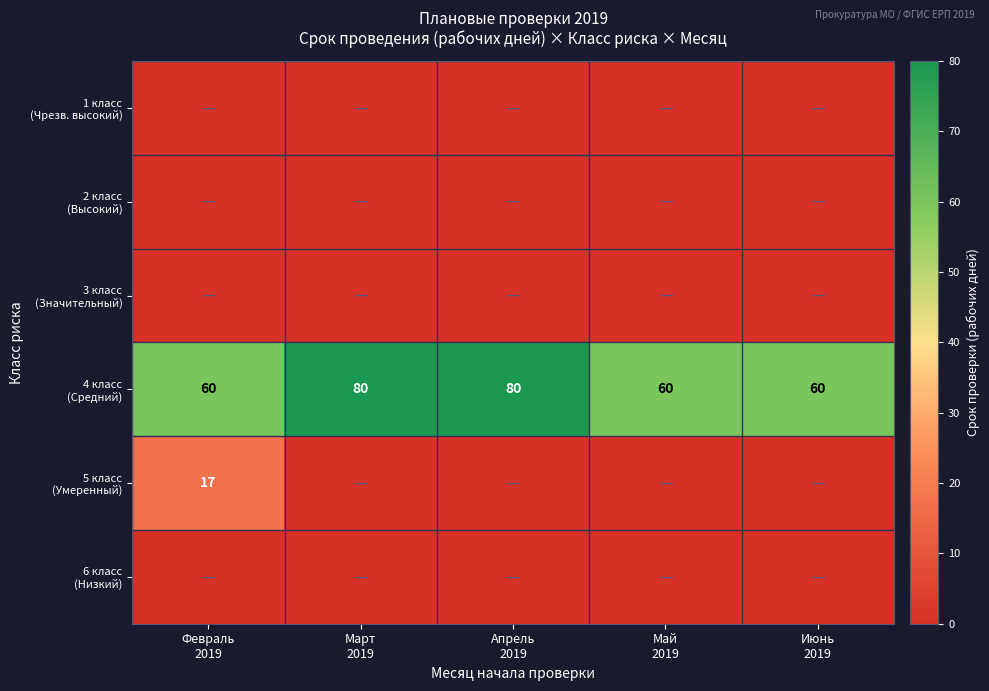

Rank the categories by 4 класс (Средний) value from highest to lowest.

Март 2019, Апрель 2019, Февраль 2019, Май 2019, Июнь 2019